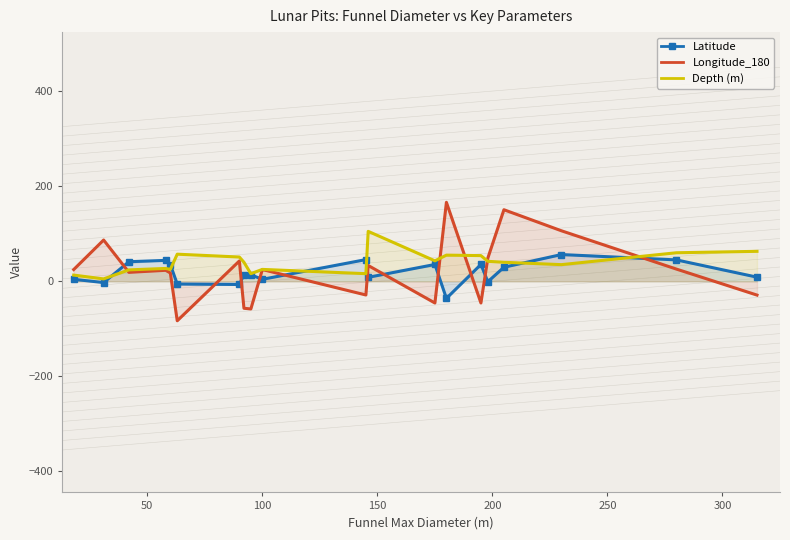

True or false: Latitude and Longitude_180 intersect in this chart.

True